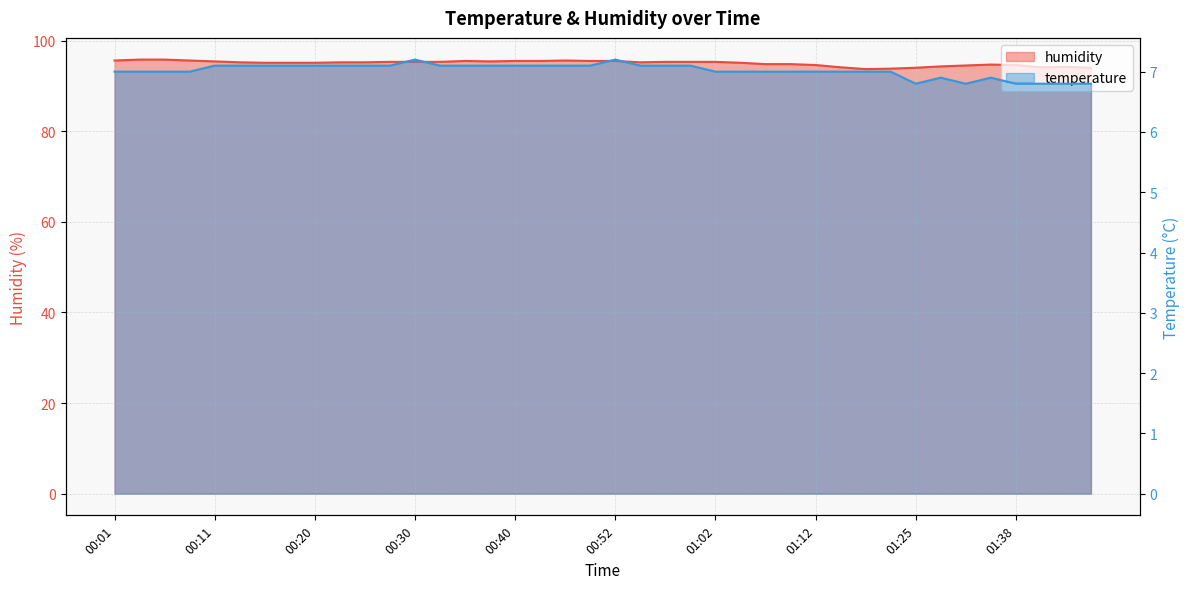

Rank the categories by humidity value from lowest to highest.

01:17, 01:20, 01:25, 01:45, 01:14, 01:40, 01:42, 01:28, 01:33, 01:12, 01:38, 01:35, 01:07, 01:09, 00:15, 00:18, 00:20, 01:05, 00:13, 00:23, 00:25, 00:55, 00:28, 00:30, 00:32, 00:57, 01:00, 01:02, 00:11, 00:37, 00:35, 00:40, 00:42, 00:50, 00:52, 00:01, 00:08, 00:47, 00:03, 00:06